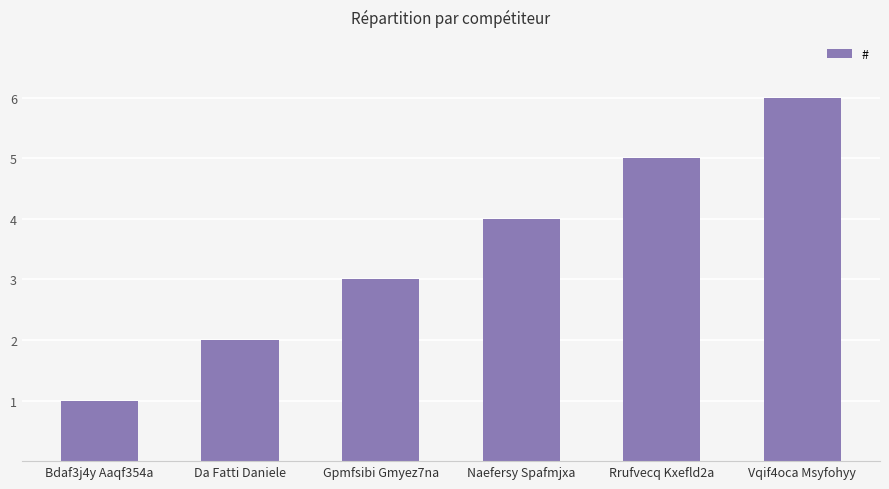

How many bars are there in total?

6